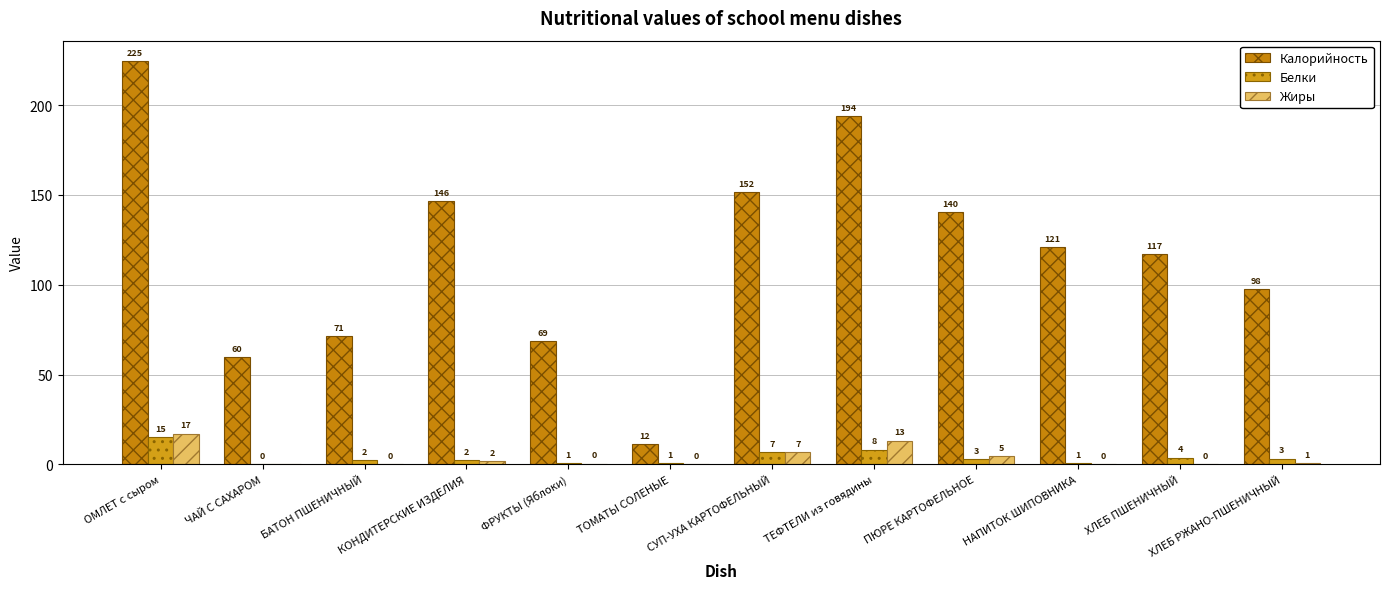

Reading left to right, transcribe all the data shown in this chart.

Калорийность: ОМЛЕТ с сыром=224.6	ЧАЙ С САХАРОМ=59.6	БАТОН ПШЕНИЧНЫЙ=71.4	КОНДИТЕРСКИЕ ИЗДЕЛИЯ=146.4	ФРУКТЫ (Яблоки)=68.6	ТОМАТЫ СОЛЕНЫЕ=11.5	СУП-УХА КАРТОФЕЛЬНЫЙ=151.7	ТЕФТЕЛИ из говядины=193.9	ПЮРЕ КАРТОФЕЛЬНОЕ=140.3	НАПИТОК ШИПОВНИКА=120.9	ХЛЕБ ПШЕНИЧНЫЙ=117.2	ХЛЕБ РЖАНО-ПШЕНИЧНЫЙ=97.8
Белки: ОМЛЕТ с сыром=15.1	ЧАЙ С САХАРОМ=0.2	БАТОН ПШЕНИЧНЫЙ=2.4	КОНДИТЕРСКИЕ ИЗДЕЛИЯ=2.4	ФРУКТЫ (Яблоки)=0.6	ТОМАТЫ СОЛЕНЫЕ=0.6	СУП-УХА КАРТОФЕЛЬНЫЙ=7.1	ТЕФТЕЛИ из говядины=8.3	ПЮРЕ КАРТОФЕЛЬНОЕ=3.2	НАПИТОК ШИПОВНИКА=0.7	ХЛЕБ ПШЕНИЧНЫЙ=3.8	ХЛЕБ РЖАНО-ПШЕНИЧНЫЙ=3.3
Жиры: ОМЛЕТ с сыром=17.2	ЧАЙ С САХАРОМ=0.0	БАТОН ПШЕНИЧНЫЙ=0.3	КОНДИТЕРСКИЕ ИЗДЕЛИЯ=1.9	ФРУКТЫ (Яблоки)=0.5	ТОМАТЫ СОЛЕНЫЕ=0.1	СУП-УХА КАРТОФЕЛЬНЫЙ=7.1	ТЕФТЕЛИ из говядины=13.3	ПЮРЕ КАРТОФЕЛЬНОЕ=4.7	НАПИТОК ШИПОВНИКА=0.3	ХЛЕБ ПШЕНИЧНЫЙ=0.4	ХЛЕБ РЖАНО-ПШЕНИЧНЫЙ=0.6